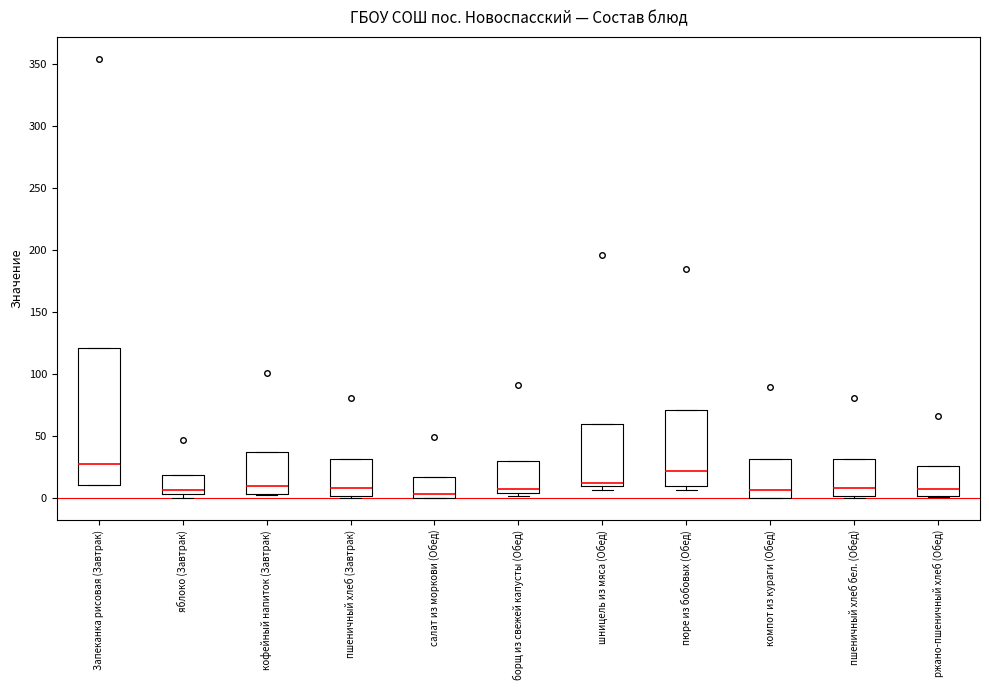

Where is the lower edge of the box for борщ из свежей капусты (Обед) on the y-axis? The values are not printed on the chart, so give them approximately, as read against the axis.

5